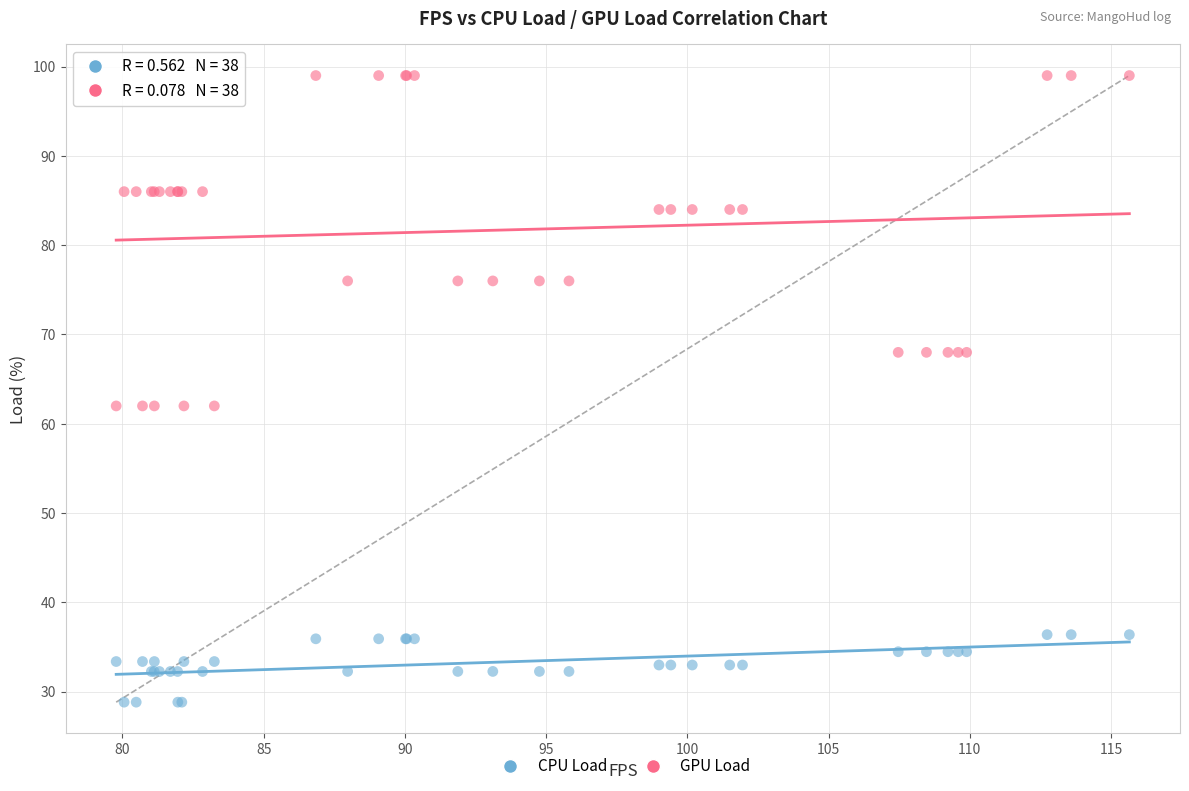

Which series contains the highest Y value?

GPU Load